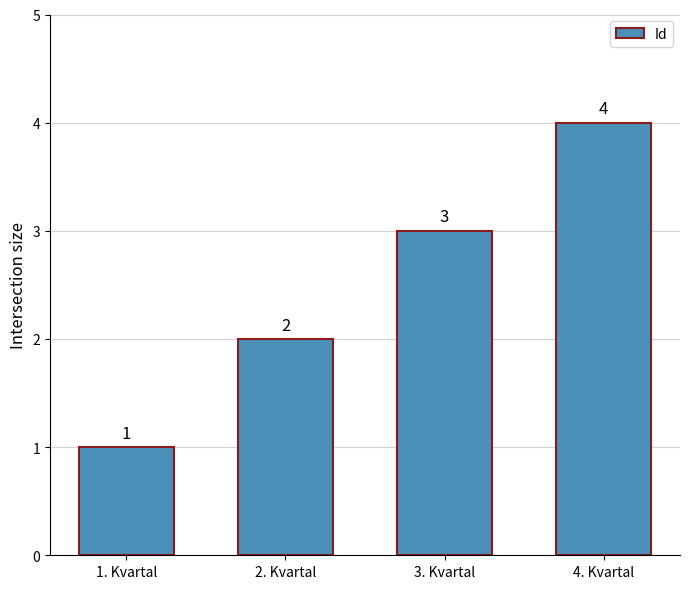

Rank the categories by value from highest to lowest.

4. Kvartal, 3. Kvartal, 2. Kvartal, 1. Kvartal